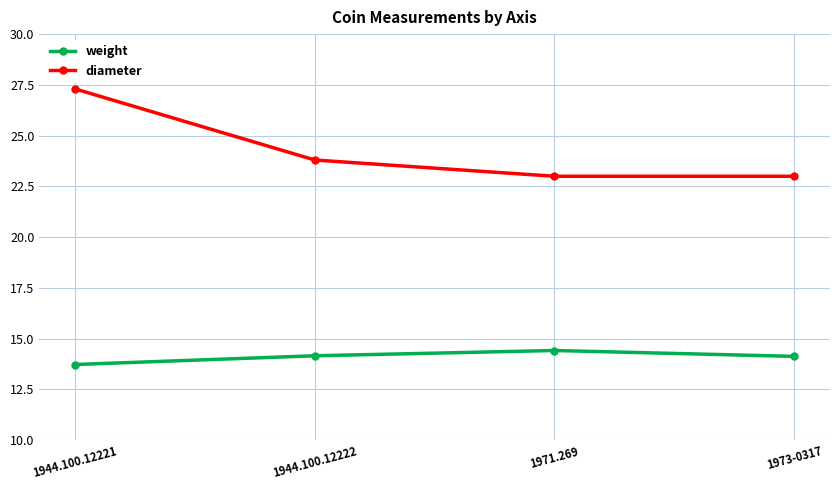

At which category is the sum across all series the highest?

1944.100.12221